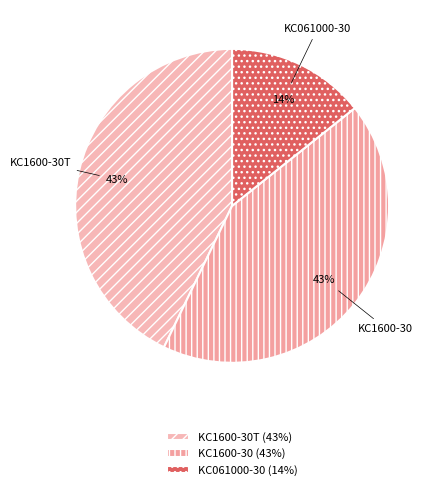

True or false: KC1600-30 accounts for 55% of the total.

False